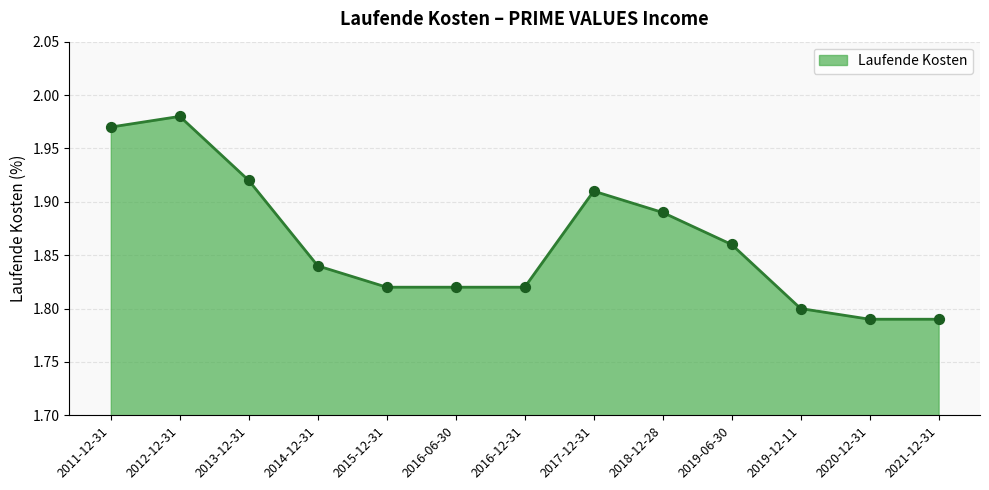

Approximately how many times larger is the value at 2021-12-31 compared to 2016-12-31?

1.0